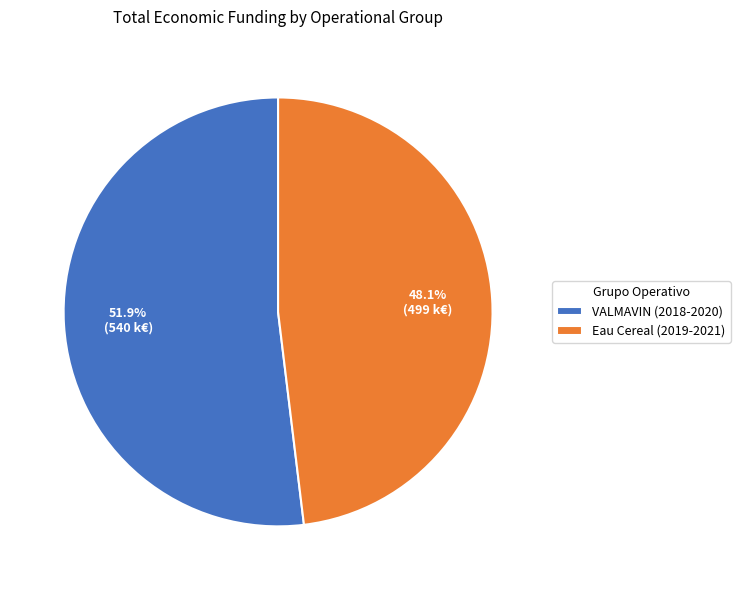

Combined, what portion of the pie is VALMAVIN (2018-2020) and Eau Cereal (2019-2021)?

100.0%